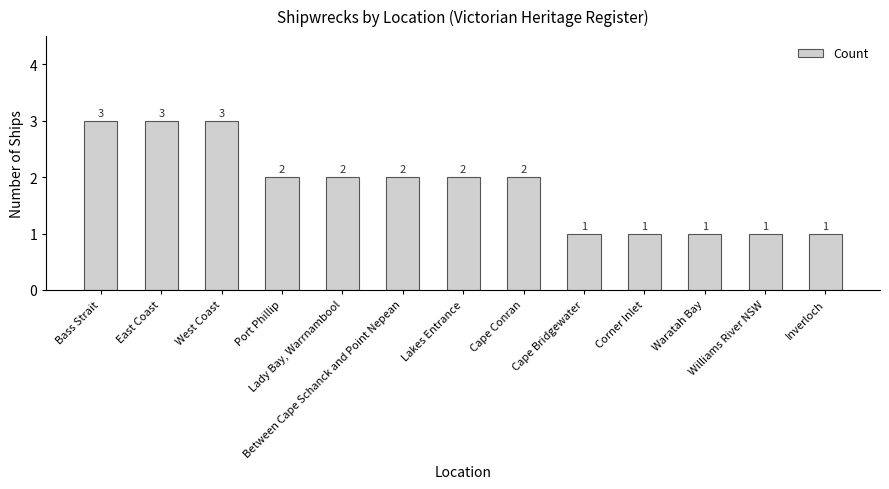

Count the values in the range 1 to 2.

10